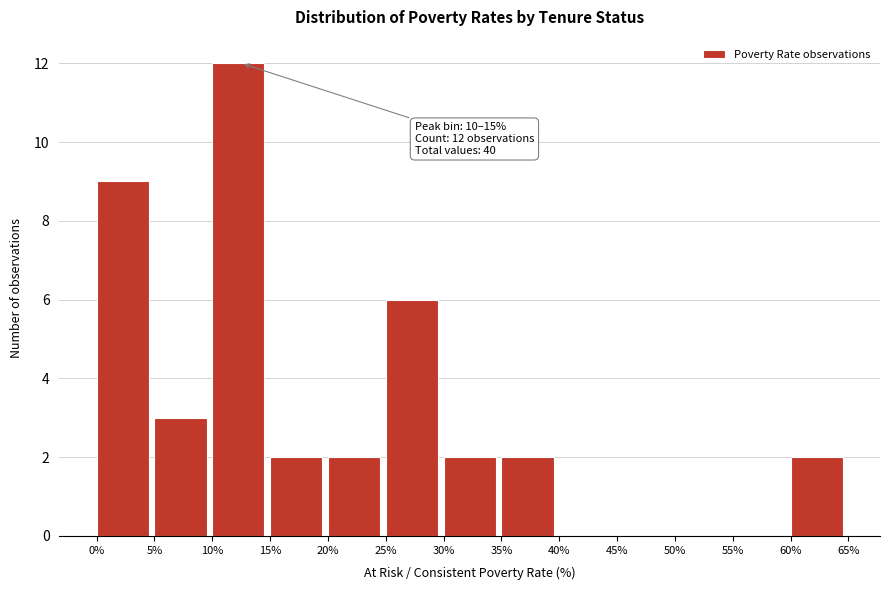

Over which range of the x-axis is the bar tallest?

10% to 15%